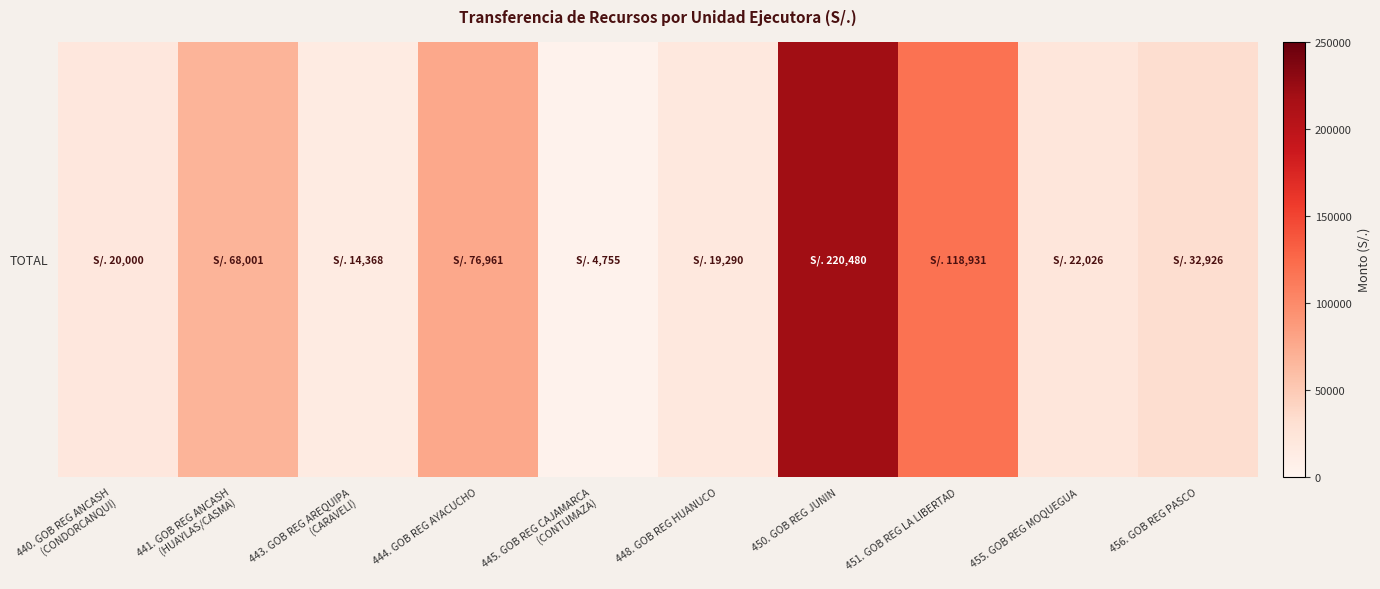

Which label corresponds to the smallest value in the chart?

445. GOB REG CAJAMARCA
(CONTUMAZA)